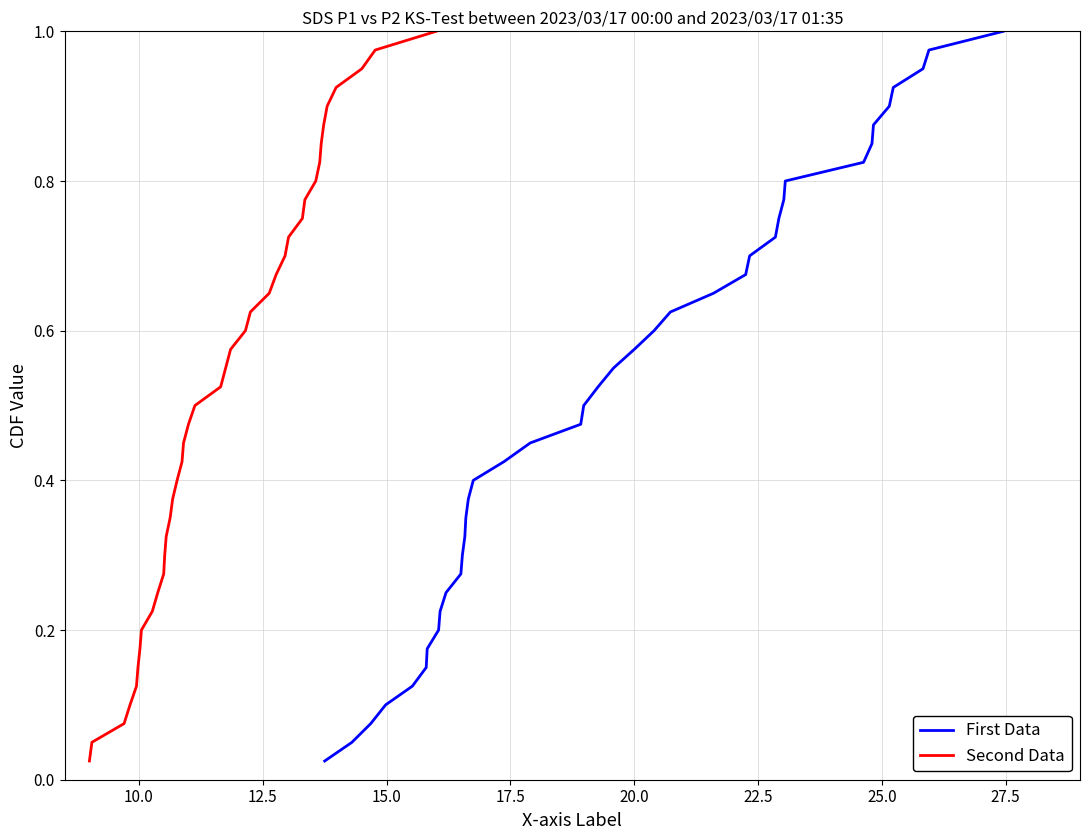

Which series has the largest total across all categories?

First Data